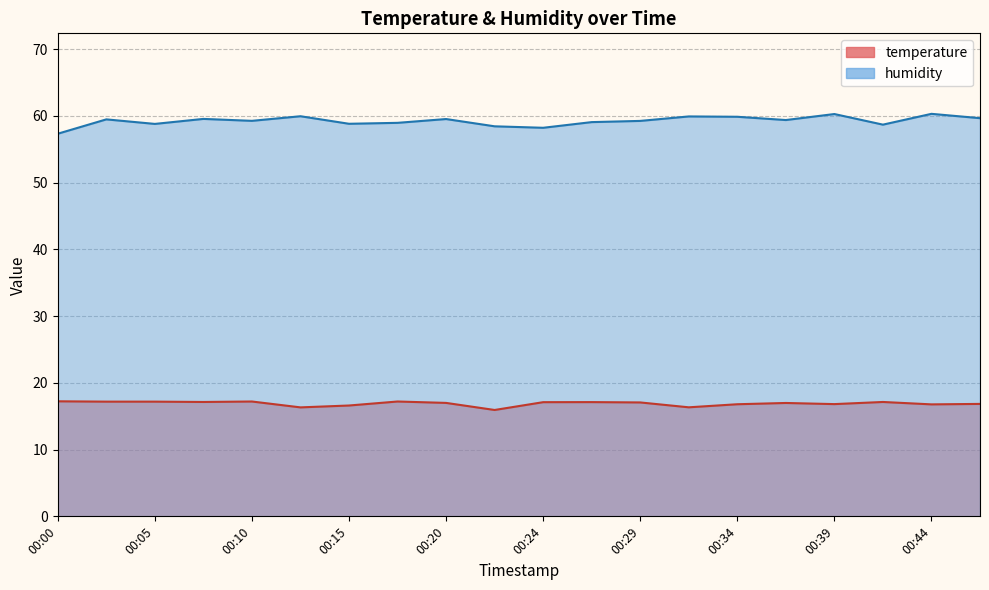

Reading left to right, extract all data points from this chart.

temperature: 17.2	17.2	17.2	17.1	17.2	16.3	16.6	17.2	17.0	15.9	17.1	17.1	17.1	16.3	16.8	17.0	16.8	17.1	16.8	16.9
humidity: 57.3	59.5	58.8	59.6	59.3	60.0	58.8	59.0	59.5	58.5	58.2	59.1	59.3	59.9	59.9	59.4	60.3	58.7	60.3	59.7